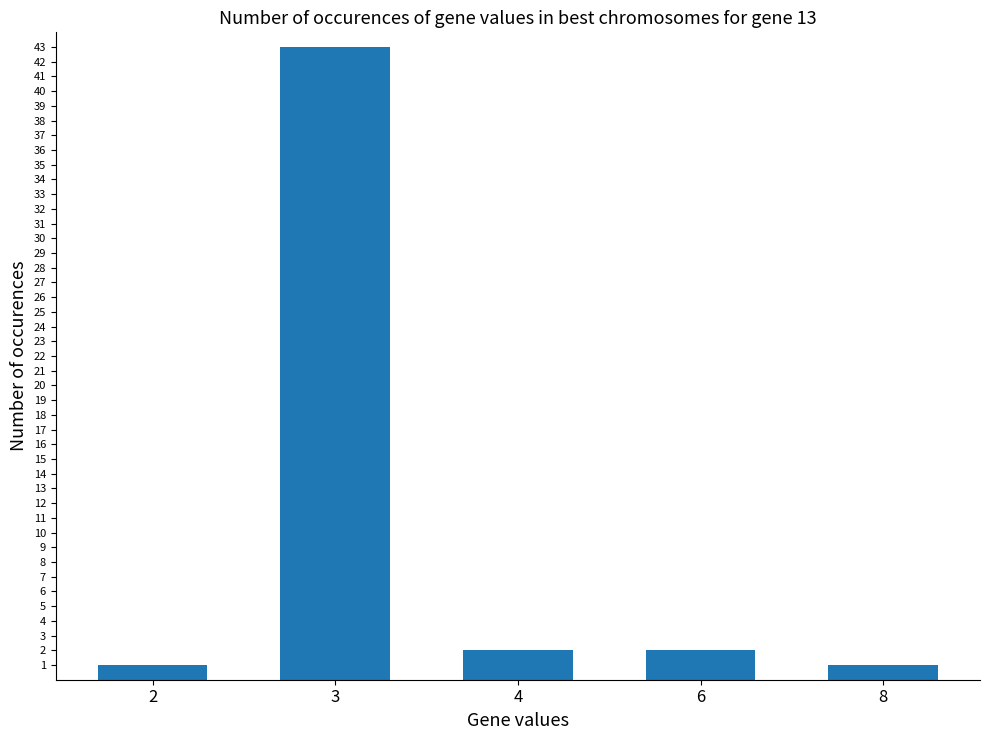

What is the difference between the second highest and second lowest values?

1